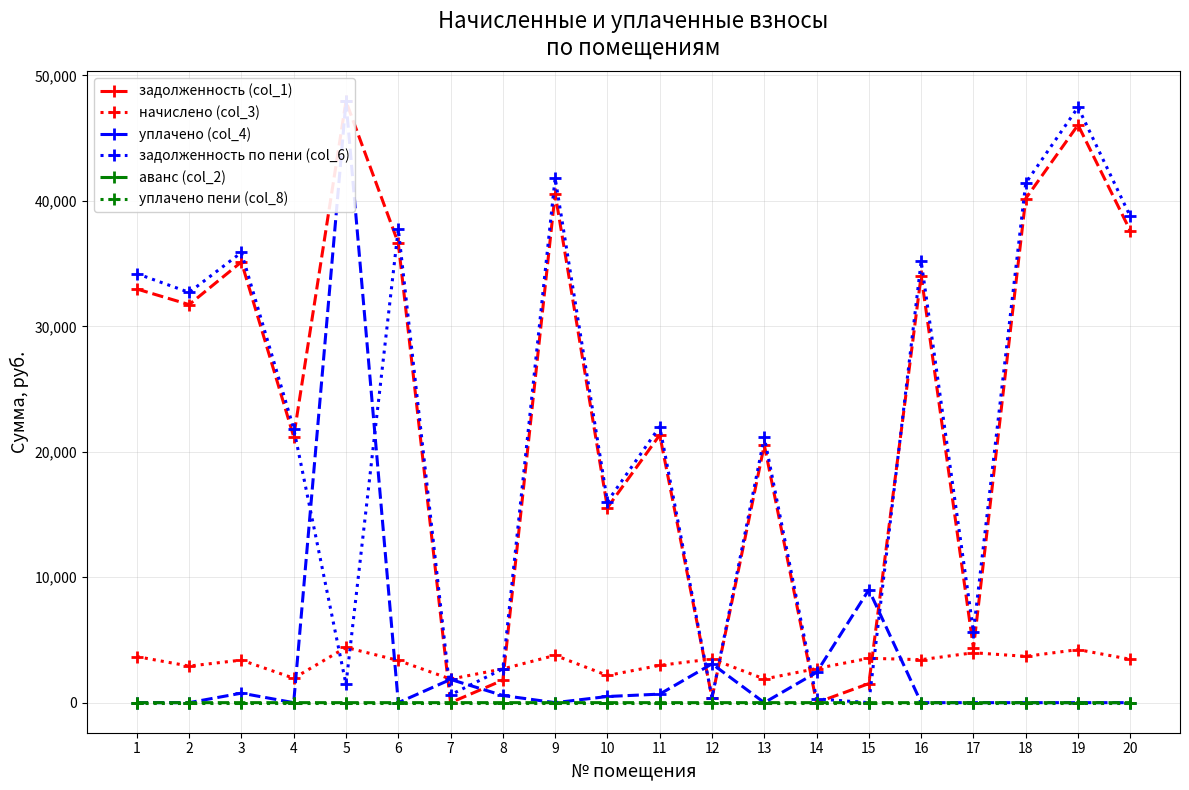

Which category has the lowest value in the задолженность по пени (col_6) series?

15